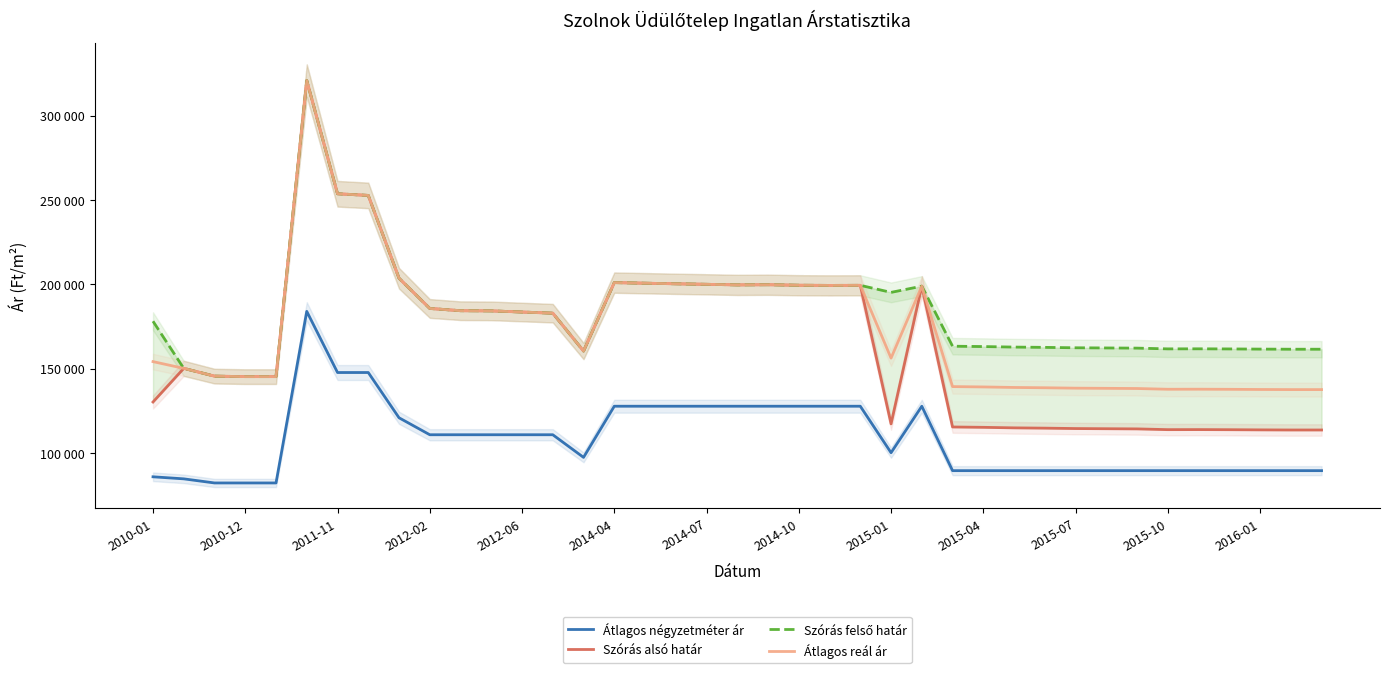

True or false: Szórás felső határ and Átlagos reál ár cross at least once.

False